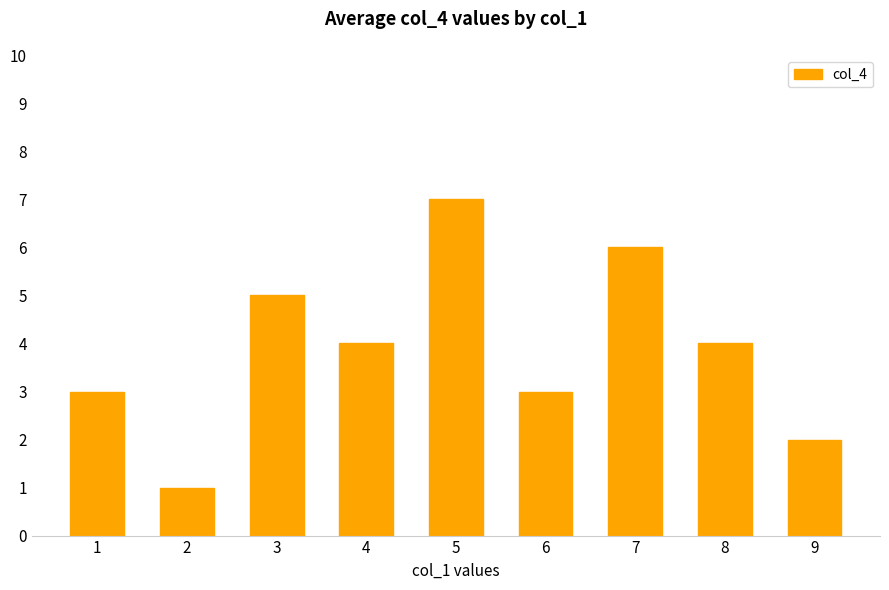

What is the difference between the maximum and minimum values?

6